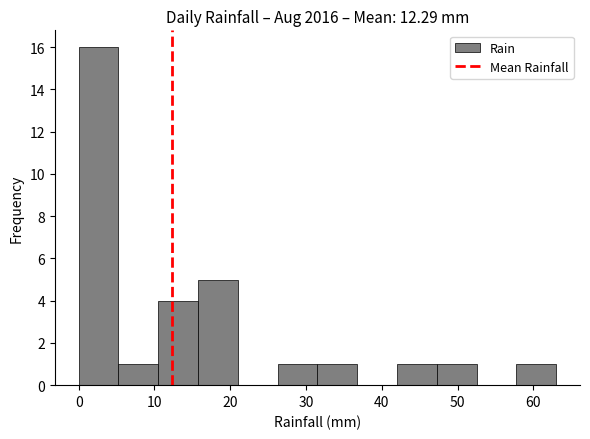

Reading left to right, list every bar in this chart as the range it spans on the x-axis followed by its height. Neither the bar edges nor the heights are printed on the chart, so give them approximately, as read against the axes.

0 to 5: 16
5 to 11: 1
11 to 16: 4
16 to 21: 5
21 to 26: 0
26 to 32: 1
32 to 37: 1
37 to 42: 0
42 to 47: 1
47 to 53: 1
53 to 58: 0
58 to 63: 1